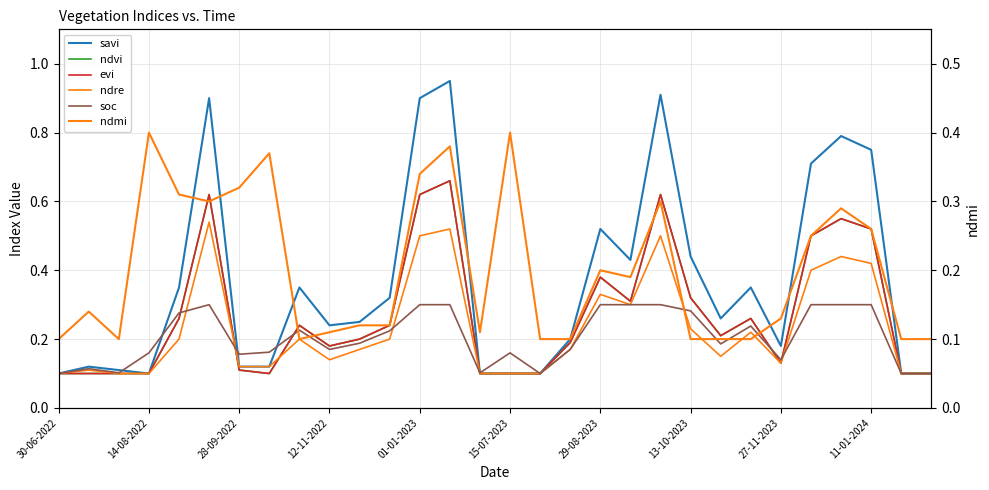

What are all the series names shown in the legend?

savi, ndvi, evi, ndre, soc, ndmi